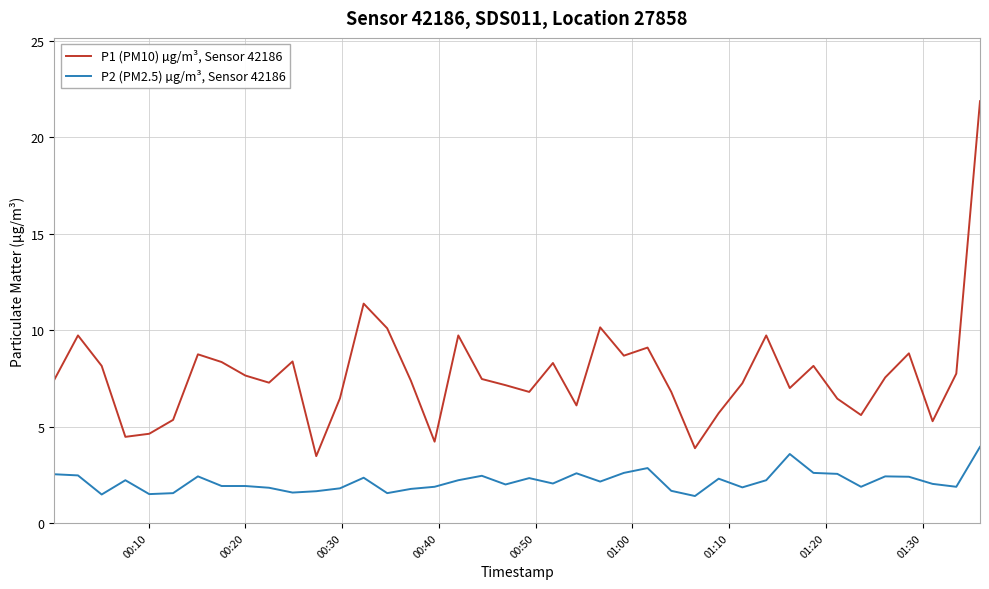

True or false: P1 (PM10) µg/m³, Sensor 42186 and P2 (PM2.5) µg/m³, Sensor 42186 cross at least once.

False